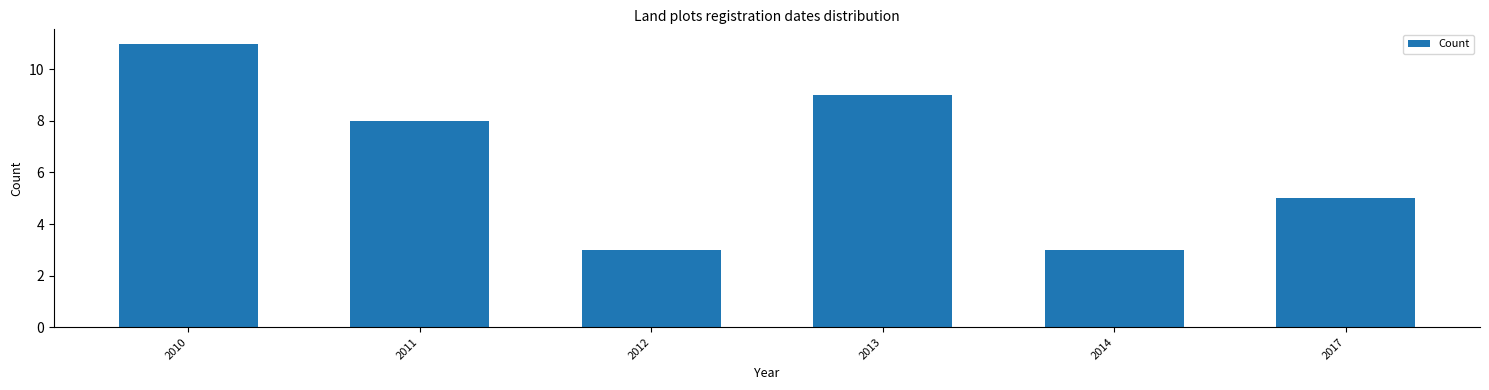

Reading left to right, transcribe all the data shown in this chart.

11	8	3	9	3	5